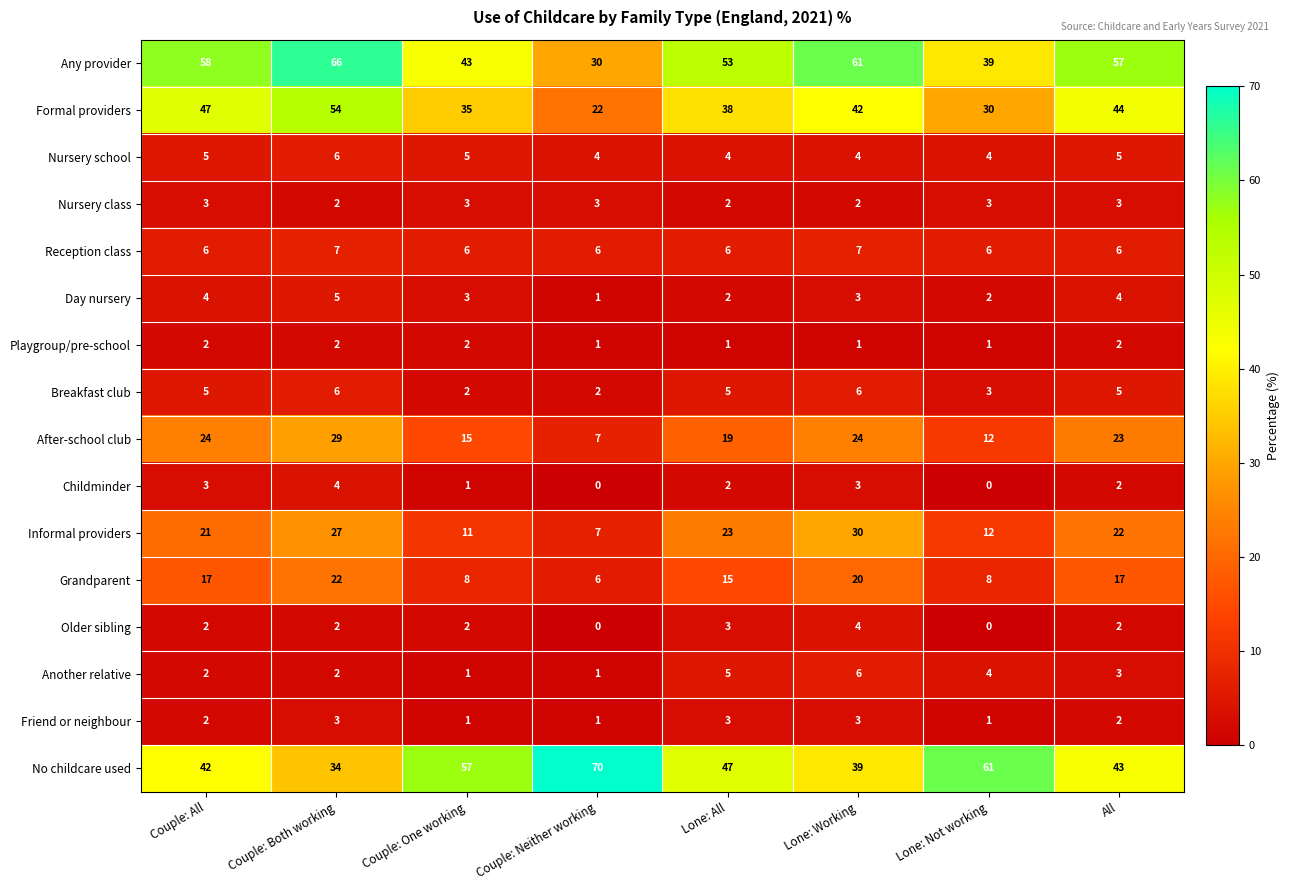

Rank the categories by Any provider value from highest to lowest.

Couple: Both working, Lone: Working, Couple: All, All, Lone: All, Couple: One working, Lone: Not working, Couple: Neither working